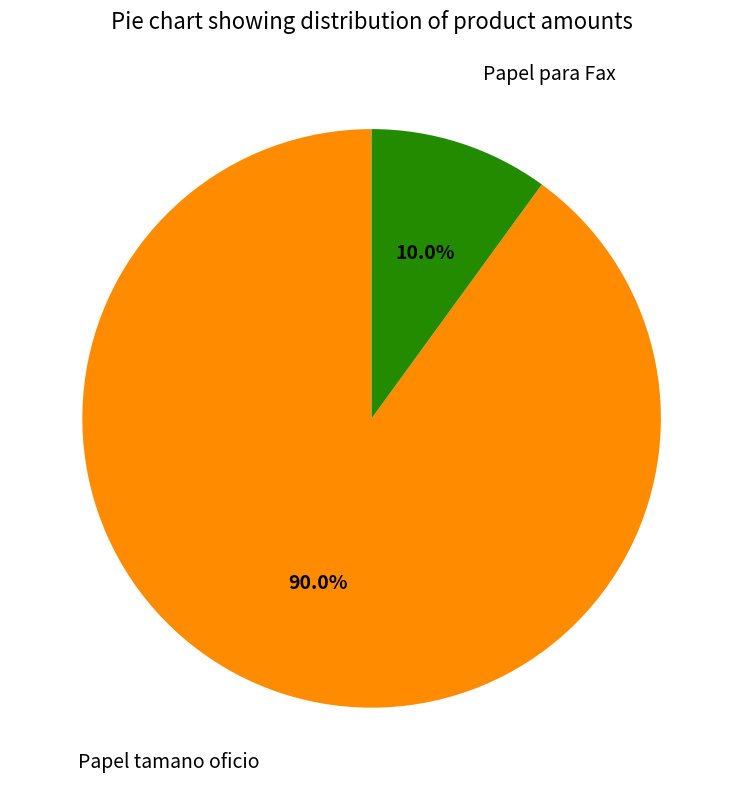

Count the number of slices in the pie.

2